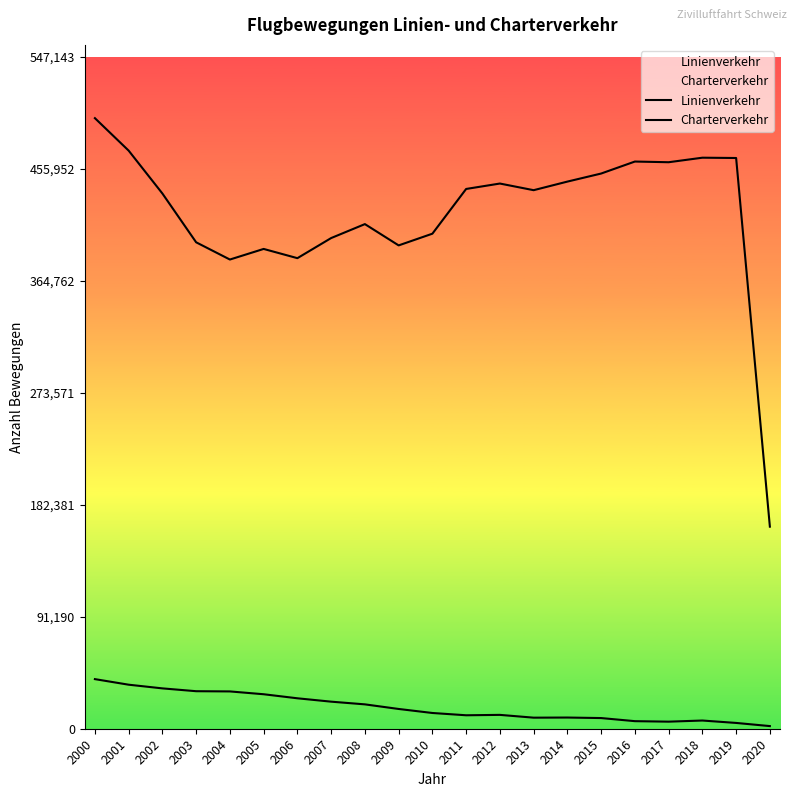

What is the spread (max minus min) of values at 2007?

377680